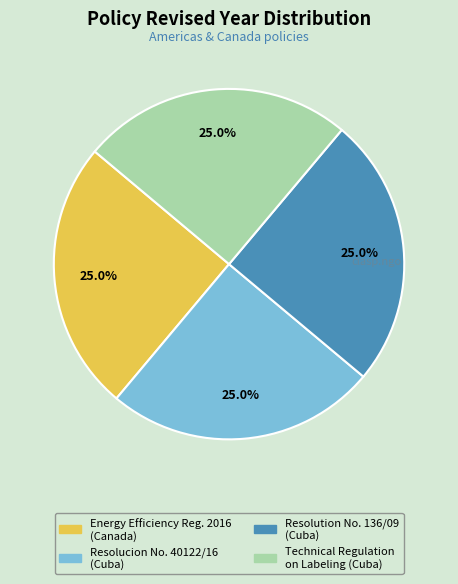

To the nearest percent, what is the average slice percentage?

25%